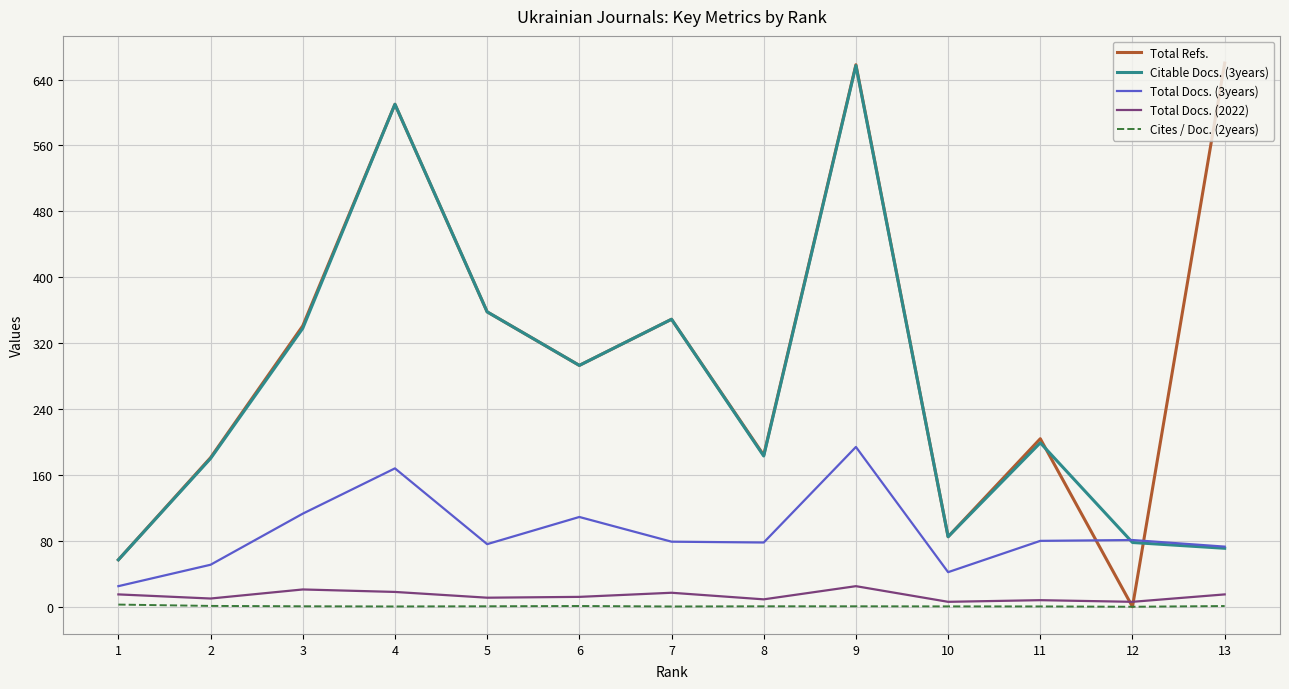

At which category does Total Refs. reach its first local valley?

6